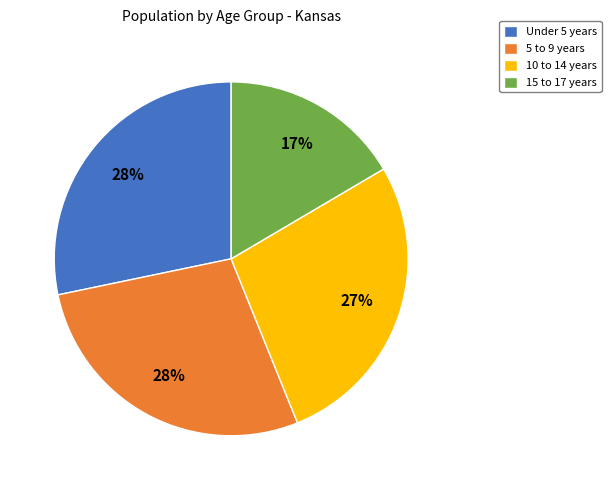

True or false: 10 to 14 years accounts for 14% of the total.

False